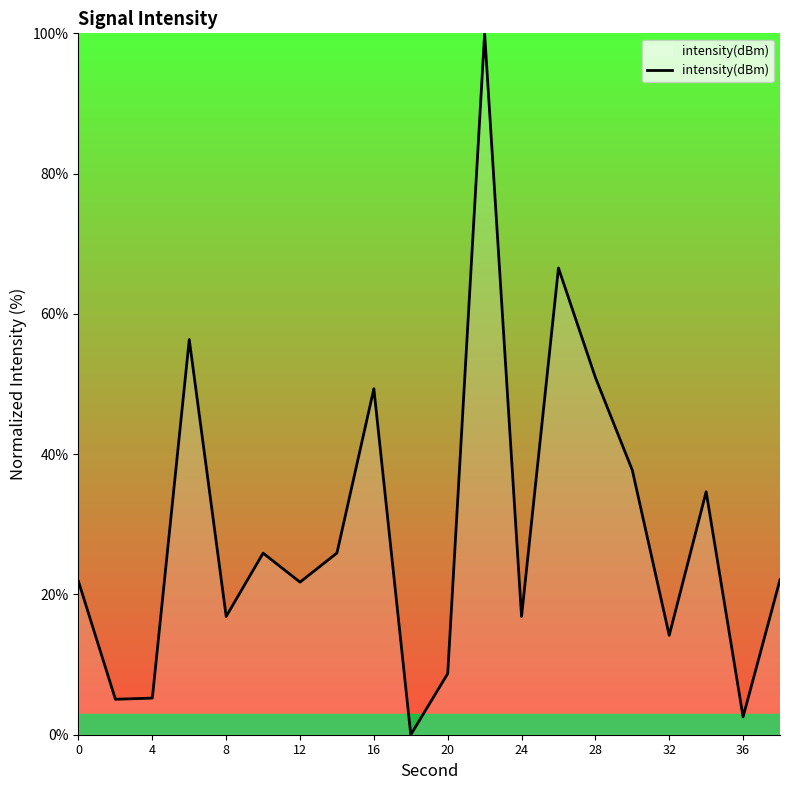

How many interior local peaks (higher than both neighbors) does the data have?

6